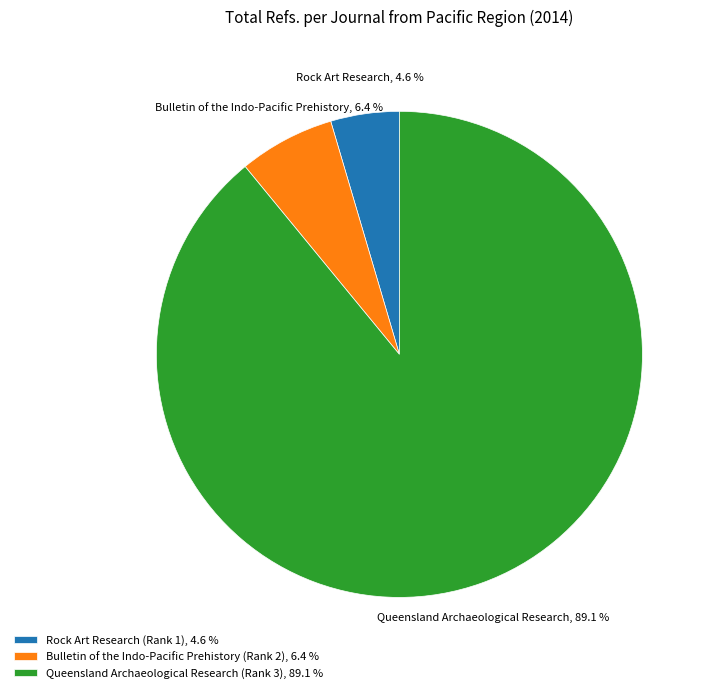

To the nearest percent, what percentage of the pie is Bulletin of the Indo-Pacific Prehistory (Rank 2)?

6%